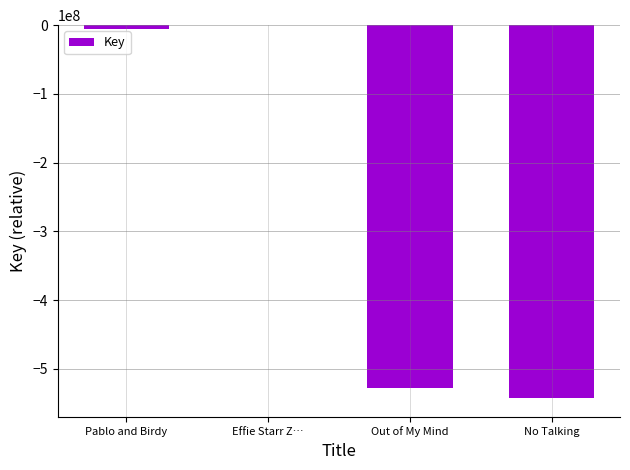

What is the sum of all values?

-1075811980